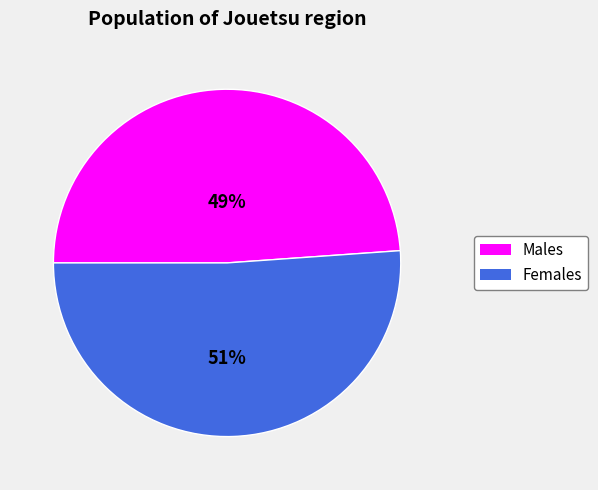

Does any single category account for the majority?

Yes